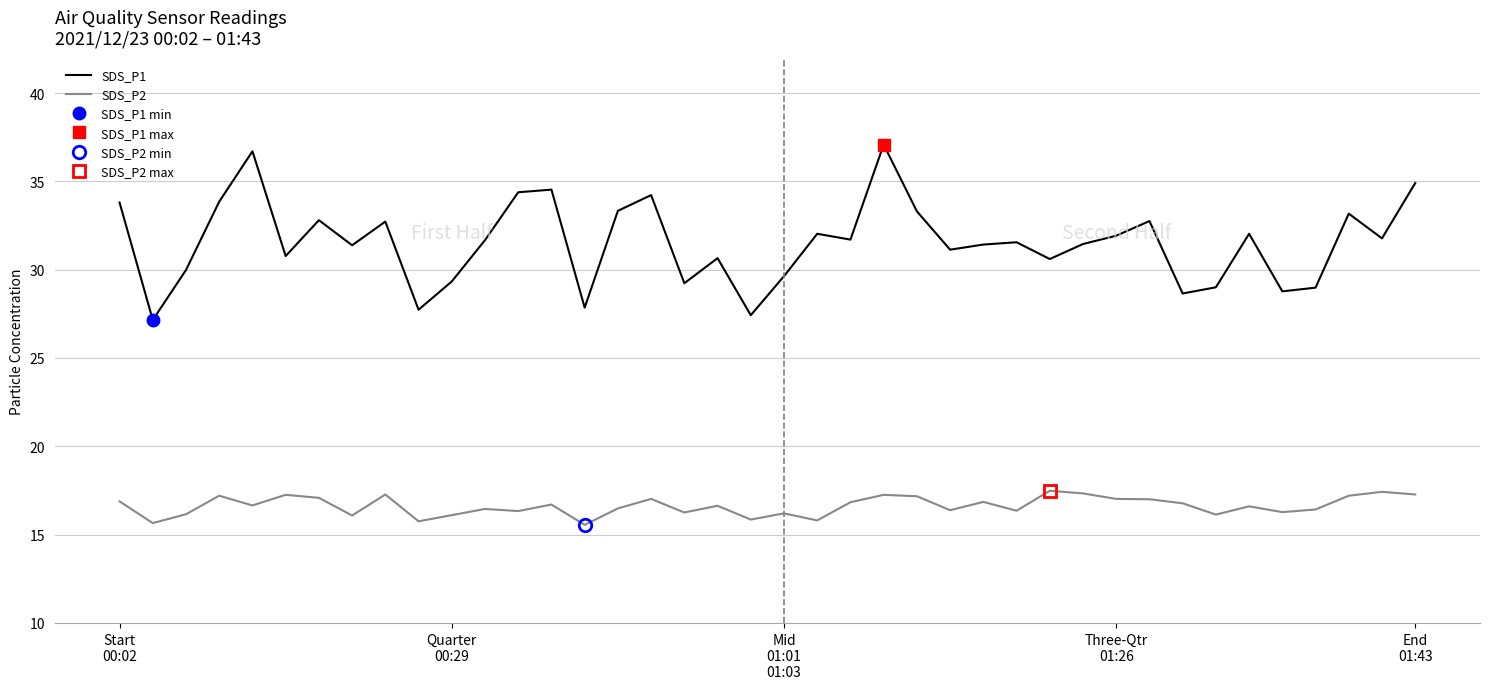

The value of SDS_P2 at 38 is 17.4. True or false?

True